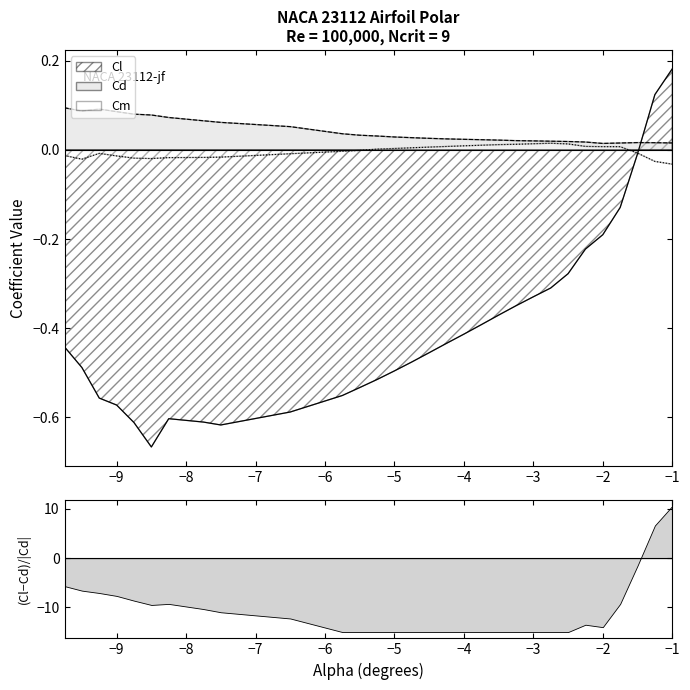

Which label corresponds to the largest value in the chart?

-1.0